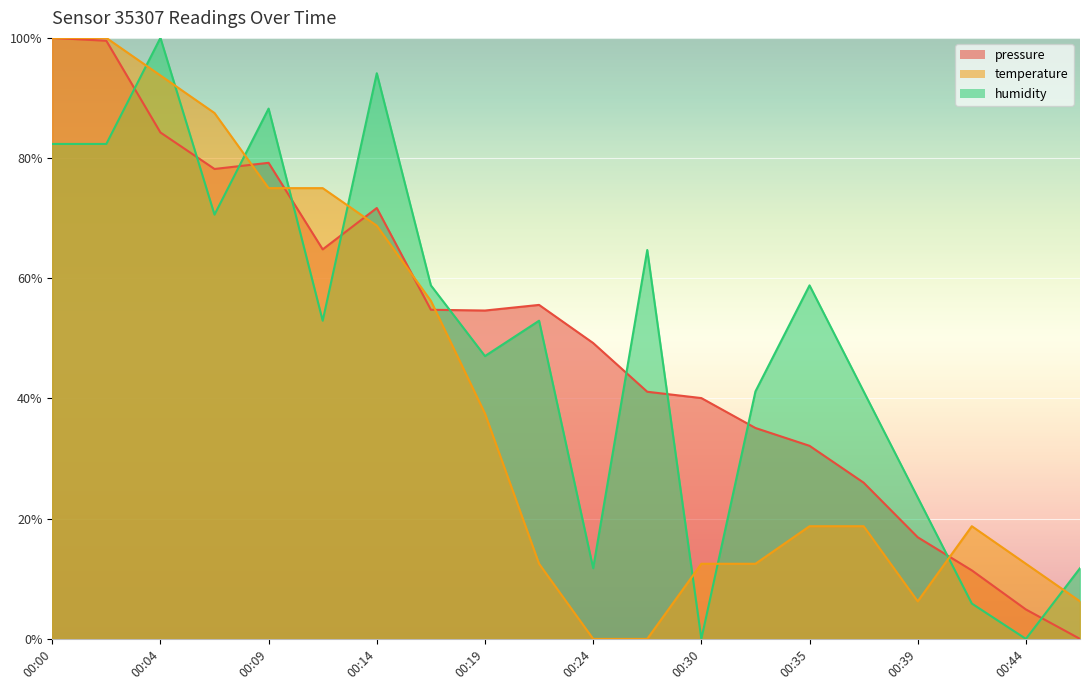

What are all the series names shown in the legend?

pressure, temperature, humidity